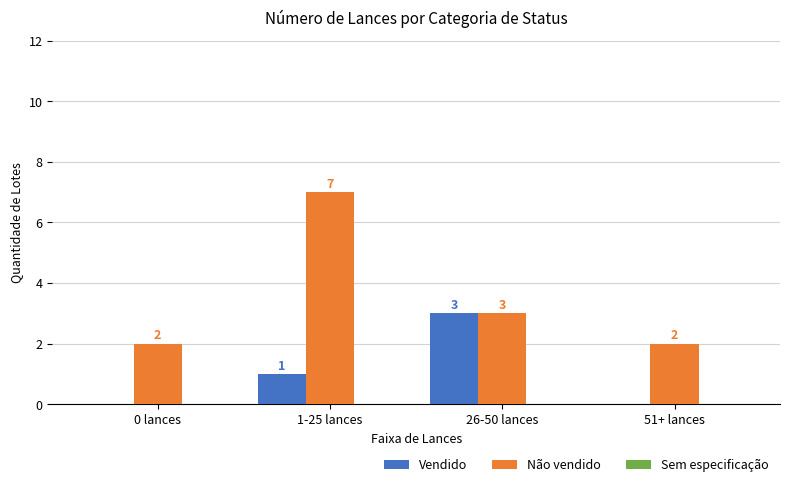

Is the value of Não vendido at 26-50 lances greater than the value of Vendido at 0 lances?

Yes